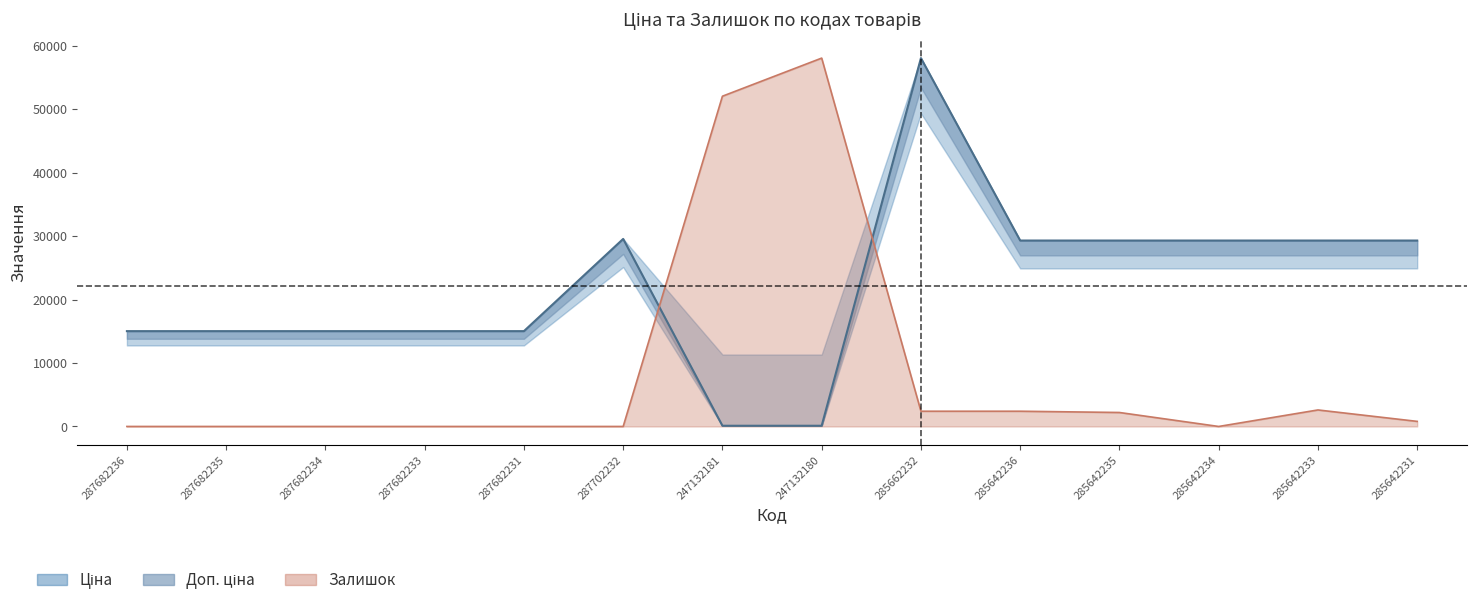

Between 287682234 and 285642231, which series saw the biggest shift?

Ціна (line)